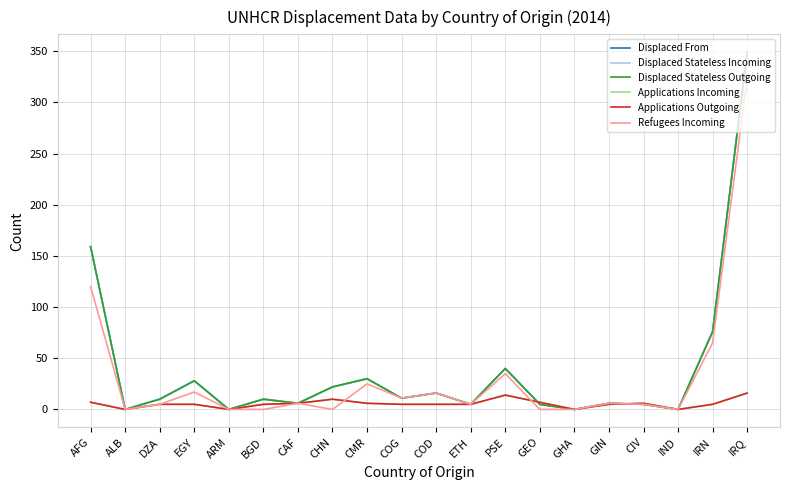

Does the chart display data point markers on the line(s)?

No